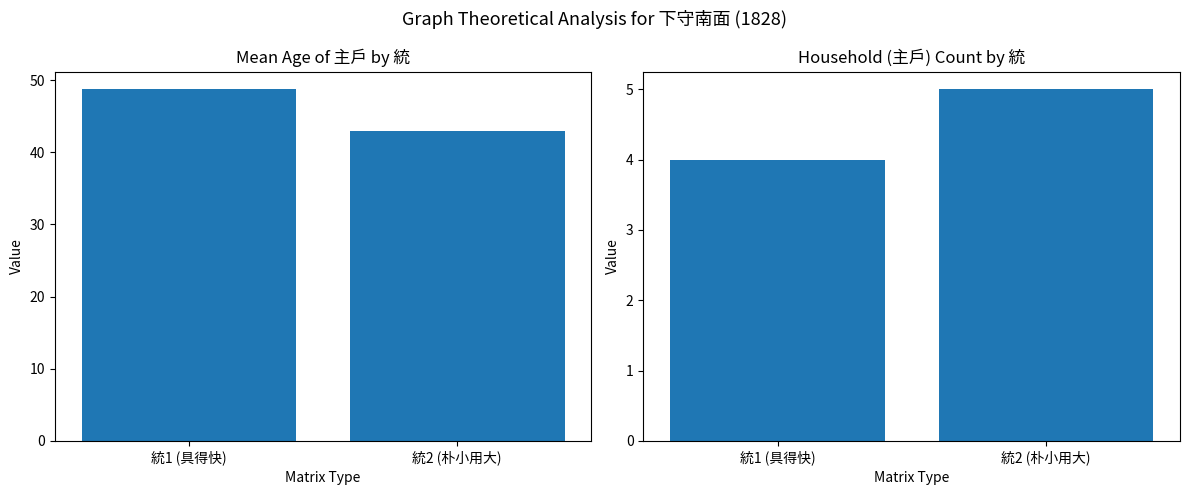

Reading right to left, list all the values displayed in this chart.

Mean Age of 주호: 43.0	48.8
Household Count: 5.0	4.0